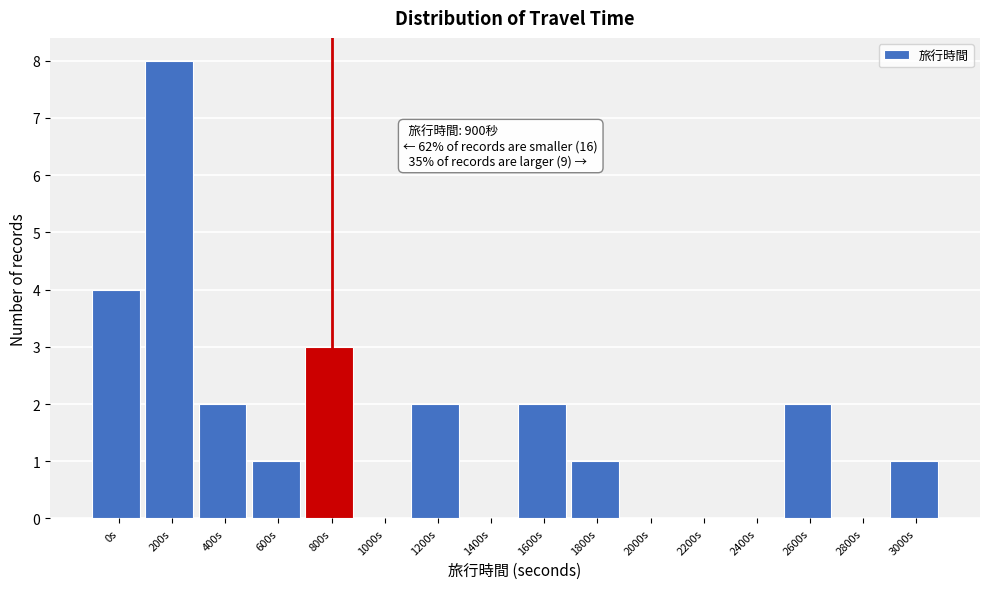

Reading left to right, what are all the values shown in this chart?

0s=4	200s=8	400s=2	600s=1	800s=3	1000s=0	1200s=2	1400s=0	1600s=2	1800s=1	2000s=0	2200s=0	2400s=0	2600s=2	2800s=0	3000s=1